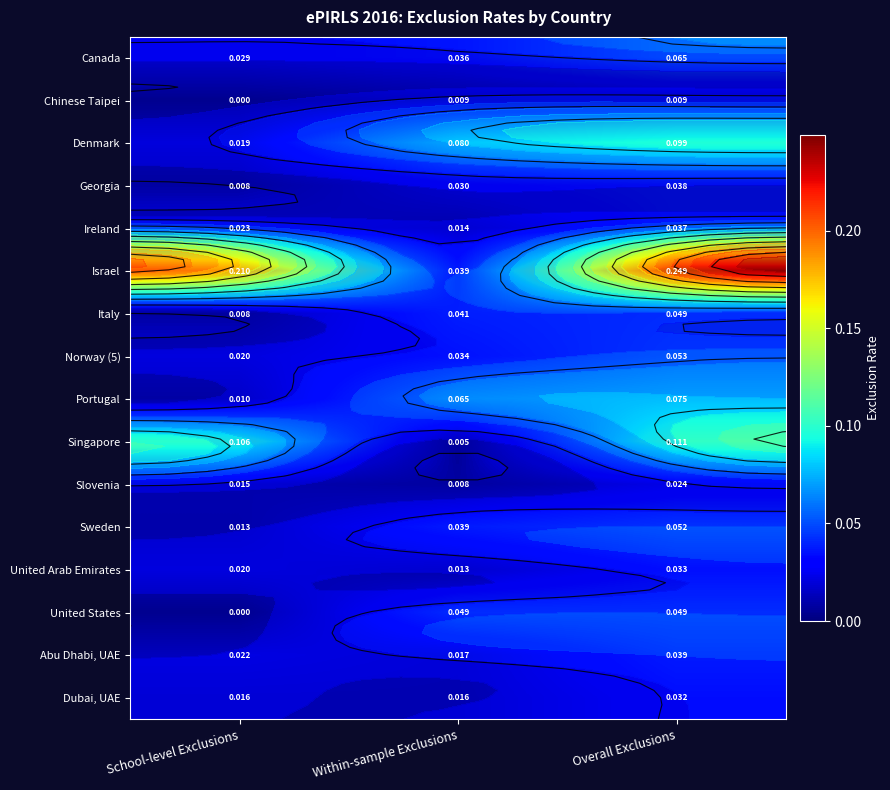

What is the greatest value displayed?

0.2